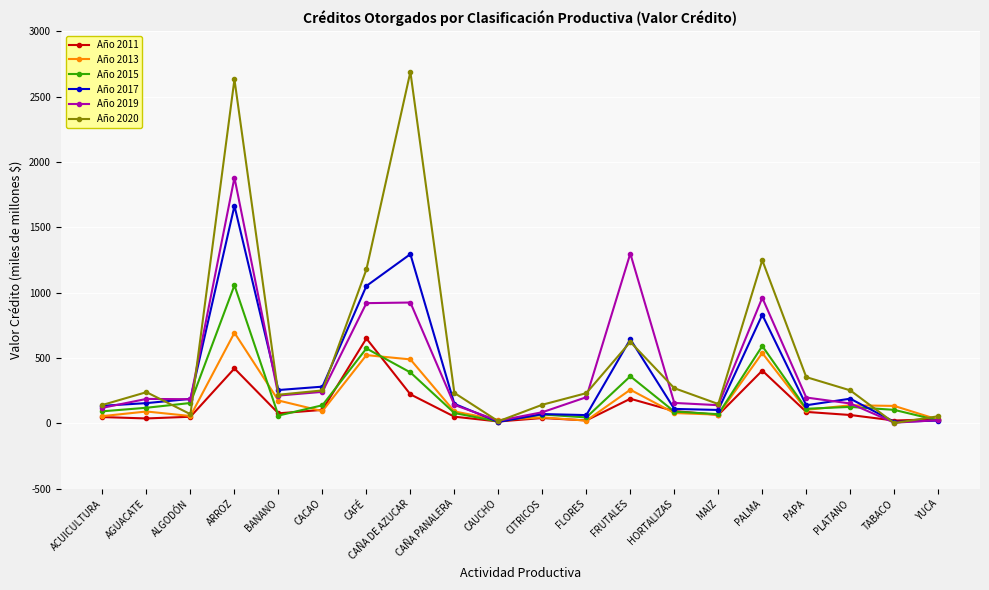

How many lines are shown in the chart?

6